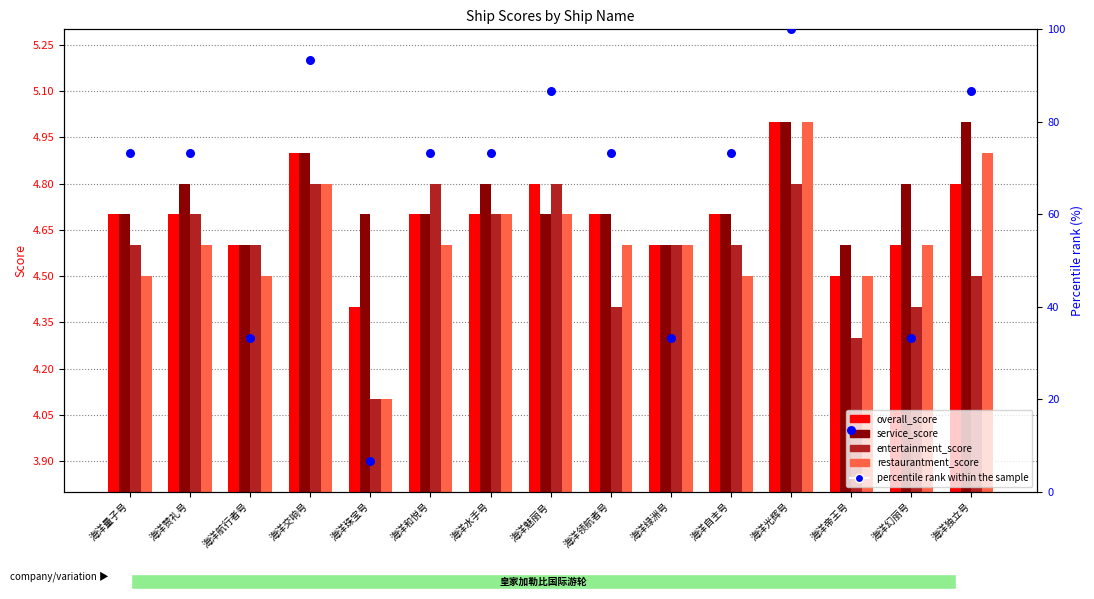

Which series has the largest total across all categories?

percentile rank within the sample